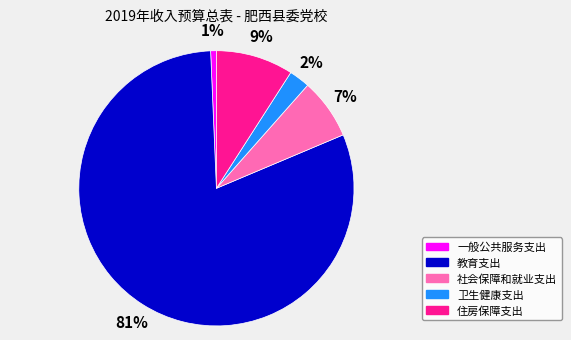

What percentage is the 社会保障和就业支出 slice, to the nearest percent?

7%